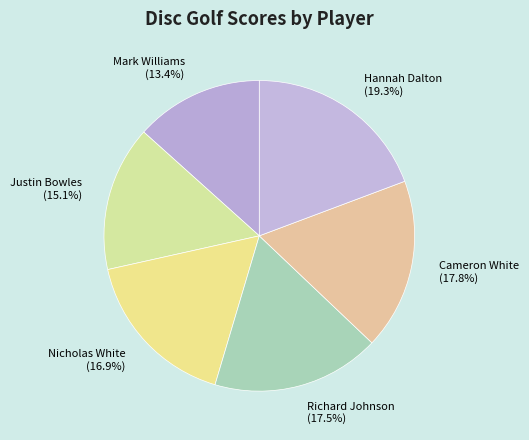

Which has a higher value, Hannah Dalton or Richard Johnson?

Hannah Dalton